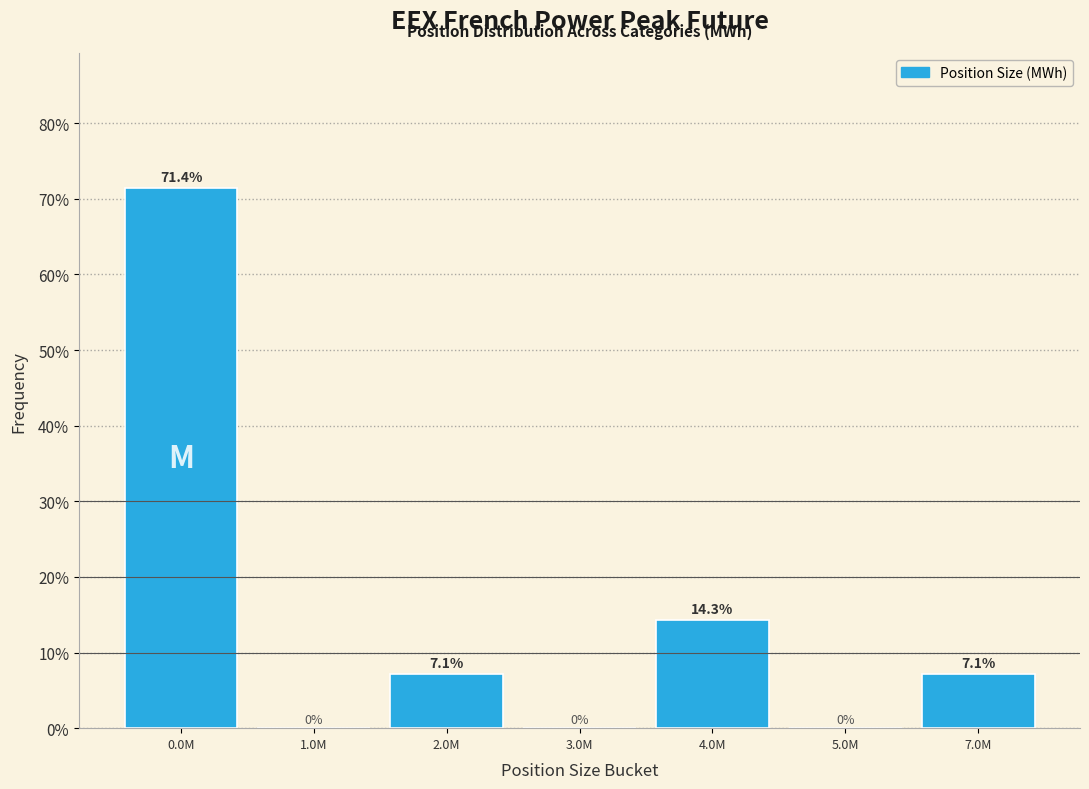

Reading left to right, list all the values displayed in this chart.

0.0M=71.4	1.0M=0.0	2.0M=7.1	3.0M=0.0	4.0M=14.3	5.0M=0.0	7.0M=7.1